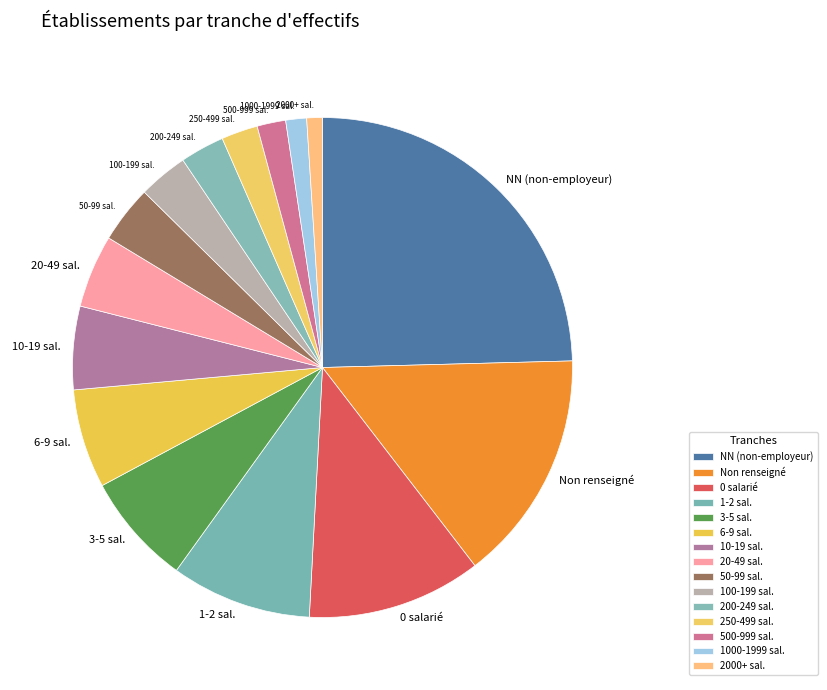

Which has a higher value, 500-999 sal. or 20-49 sal.?

20-49 sal.